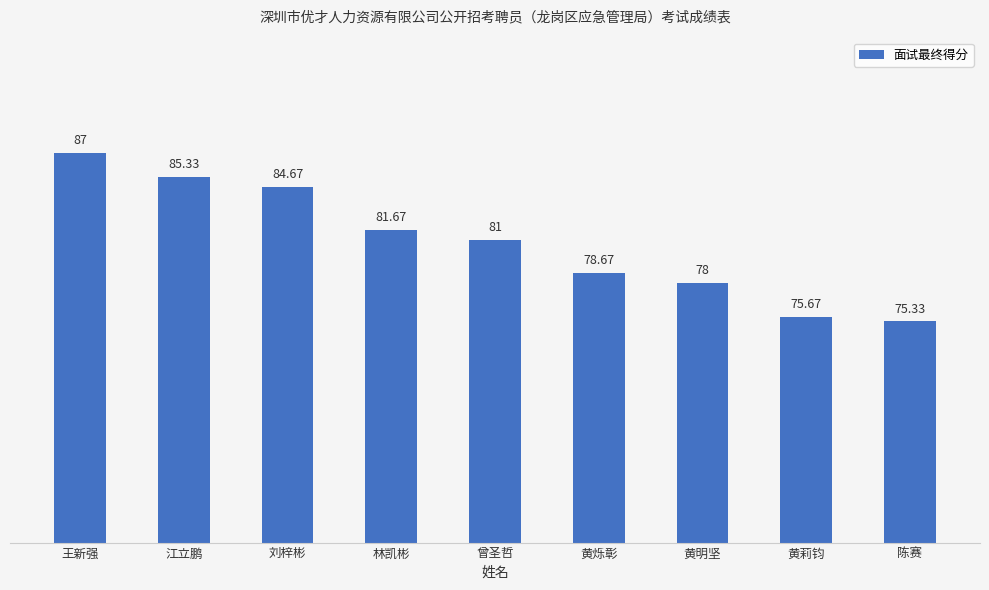

Which has a higher value, 陈赛 or 刘梓彬?

刘梓彬